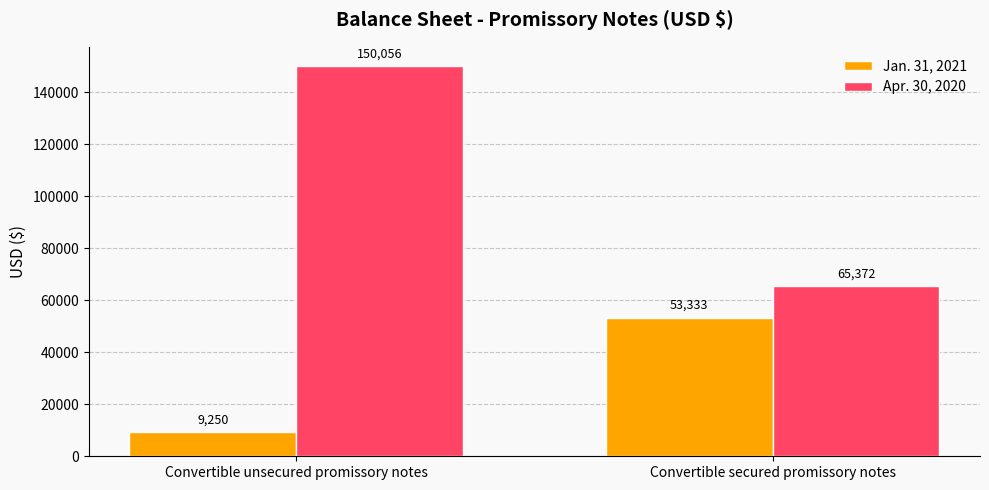

Does the chart contain any negative values?

No